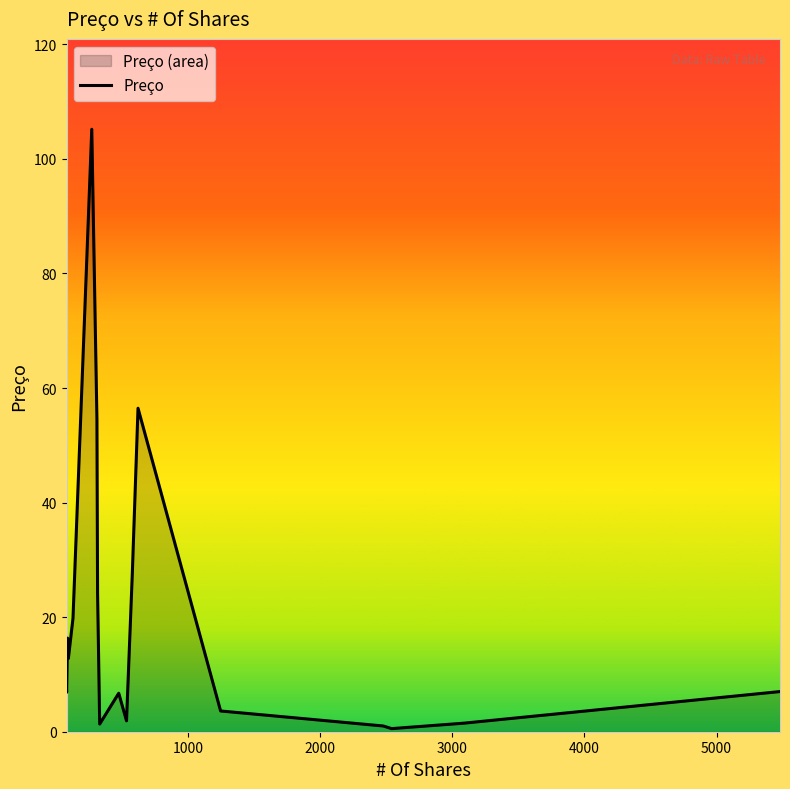

Does the chart display data point markers on the line(s)?

No